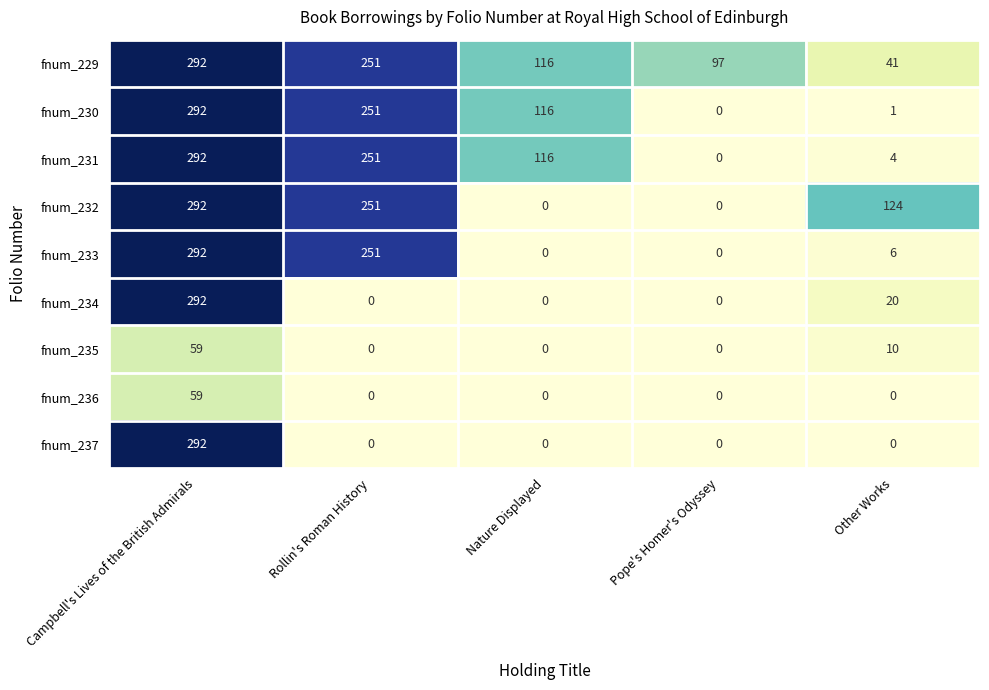

What is the difference between the fnum_237 values at Other Works and Campbell's Lives of the British Admirals?

292